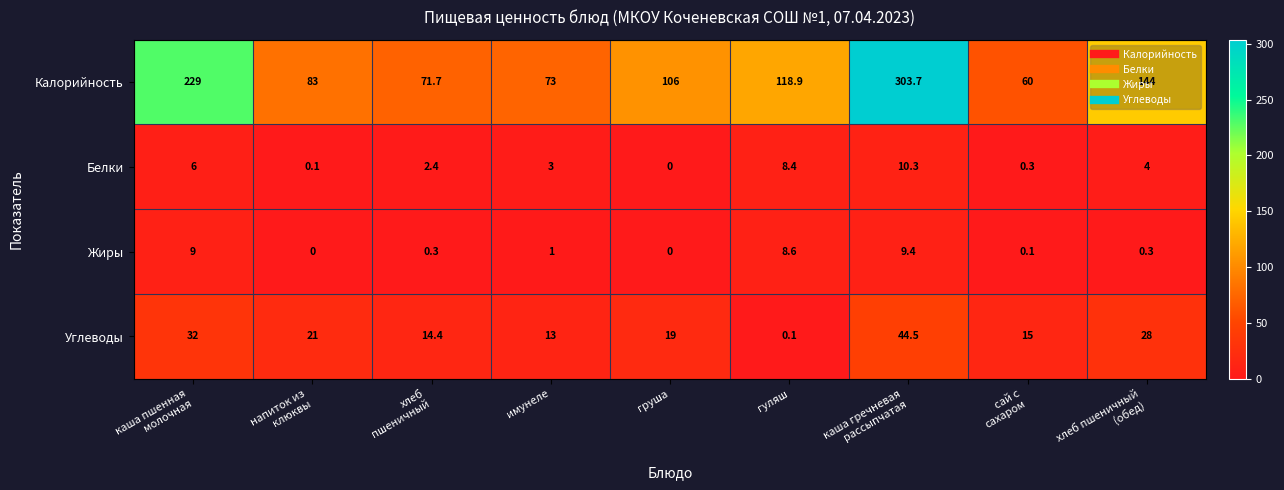

Rank the series by their maximum value, from highest to lowest.

Калорийность, Углеводы, Белки, Жиры